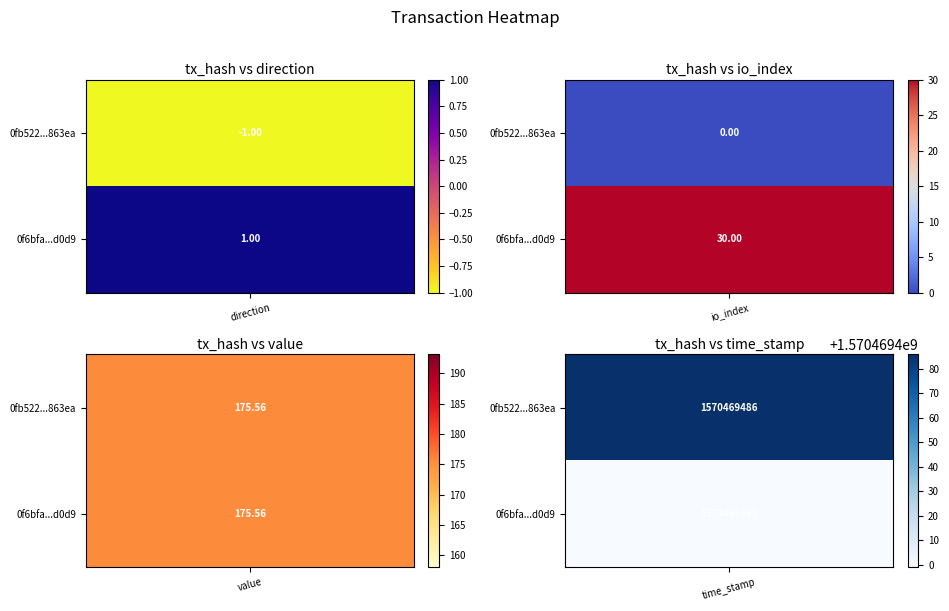

At which label is 0fb522573327edeb2491677ec00cd13fef863ea closest to 785234742?

value